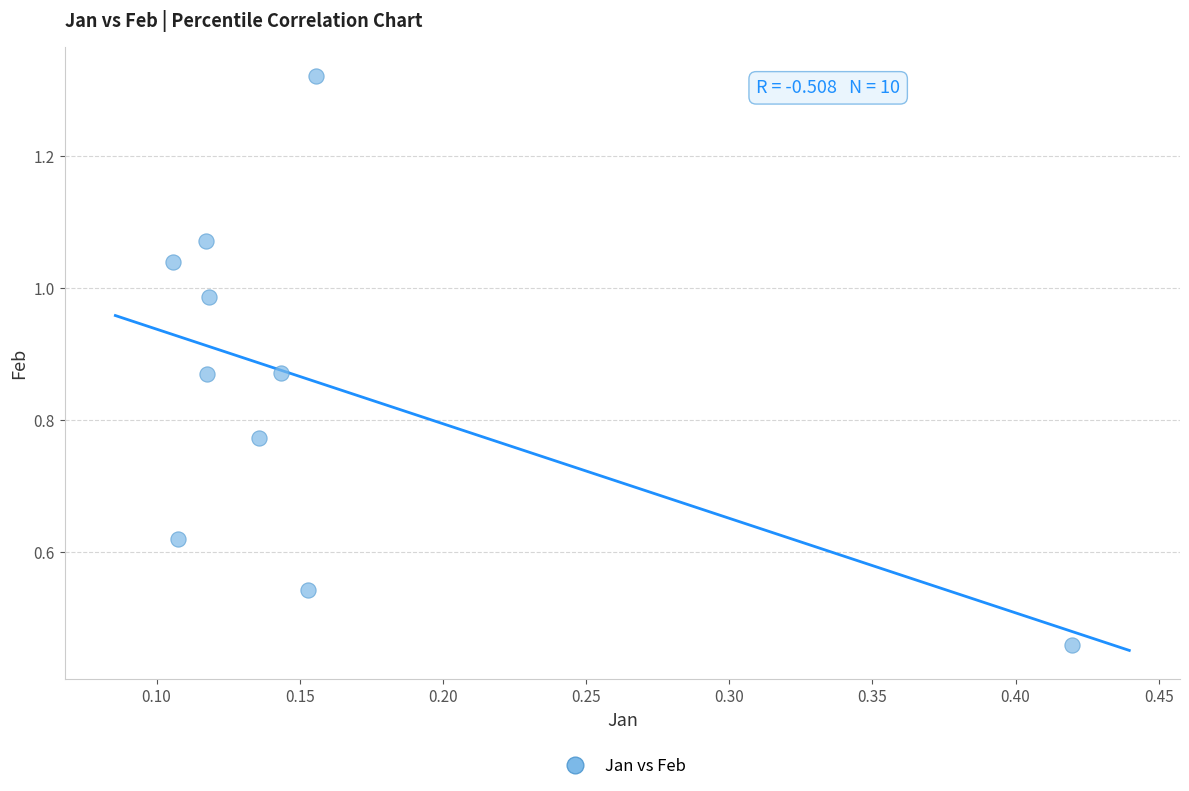

What is the range of X values (max minus min)?

0.3